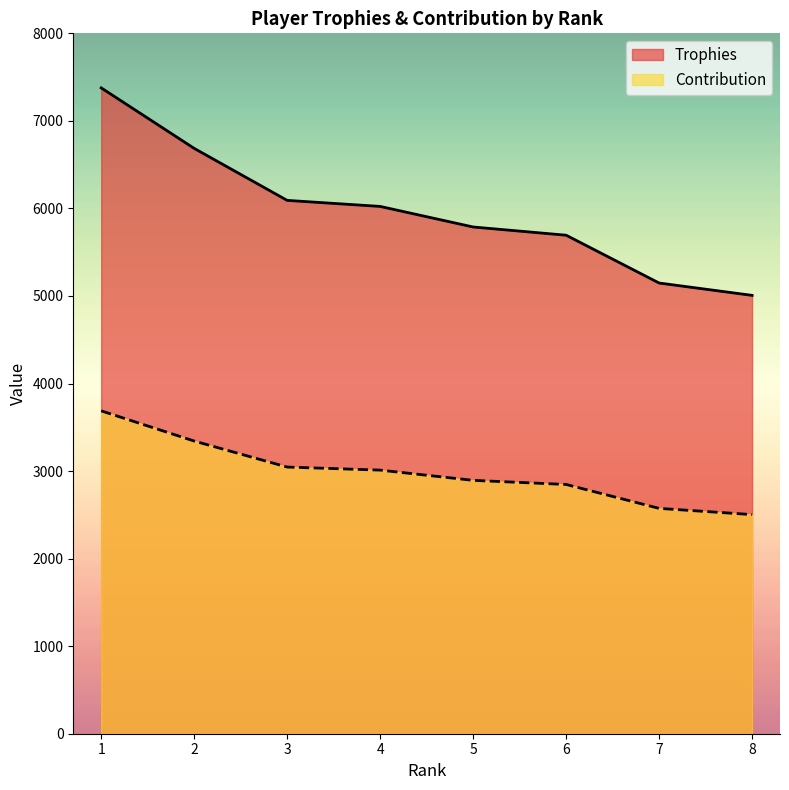

True or false: Trophies and Contribution intersect in this chart.

False